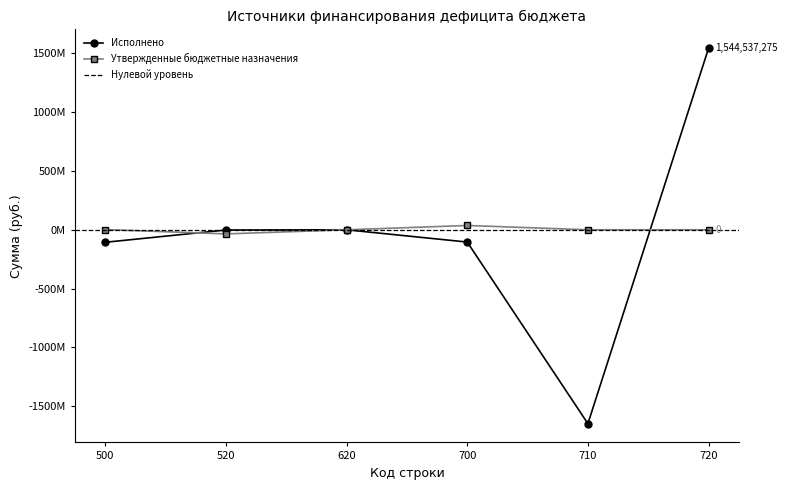

What value does the Исполнено series have at 720?

1544537275.5